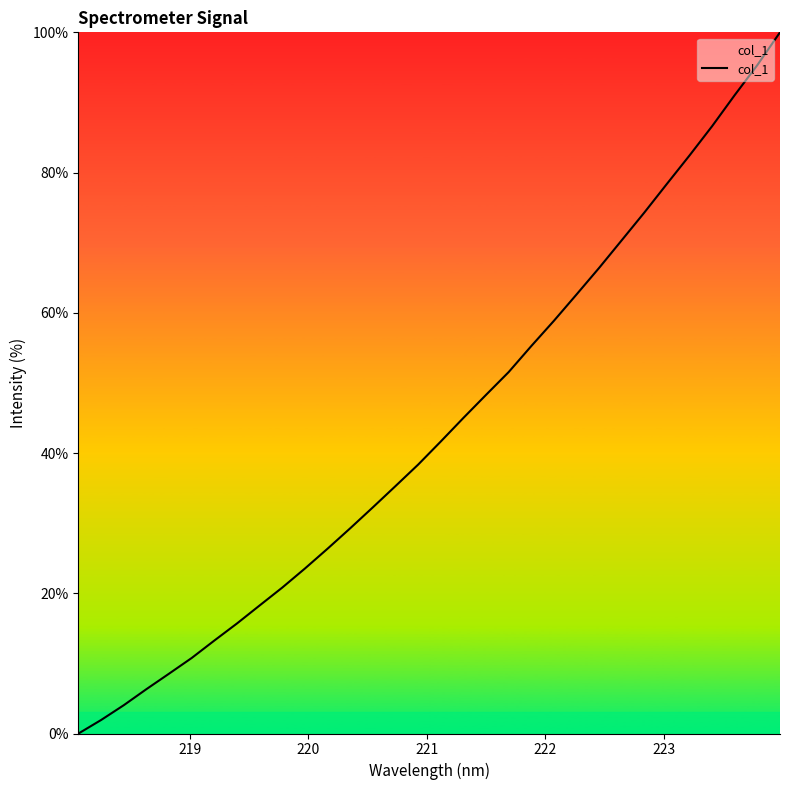

What is the difference between the maximum and minimum values?

100.0